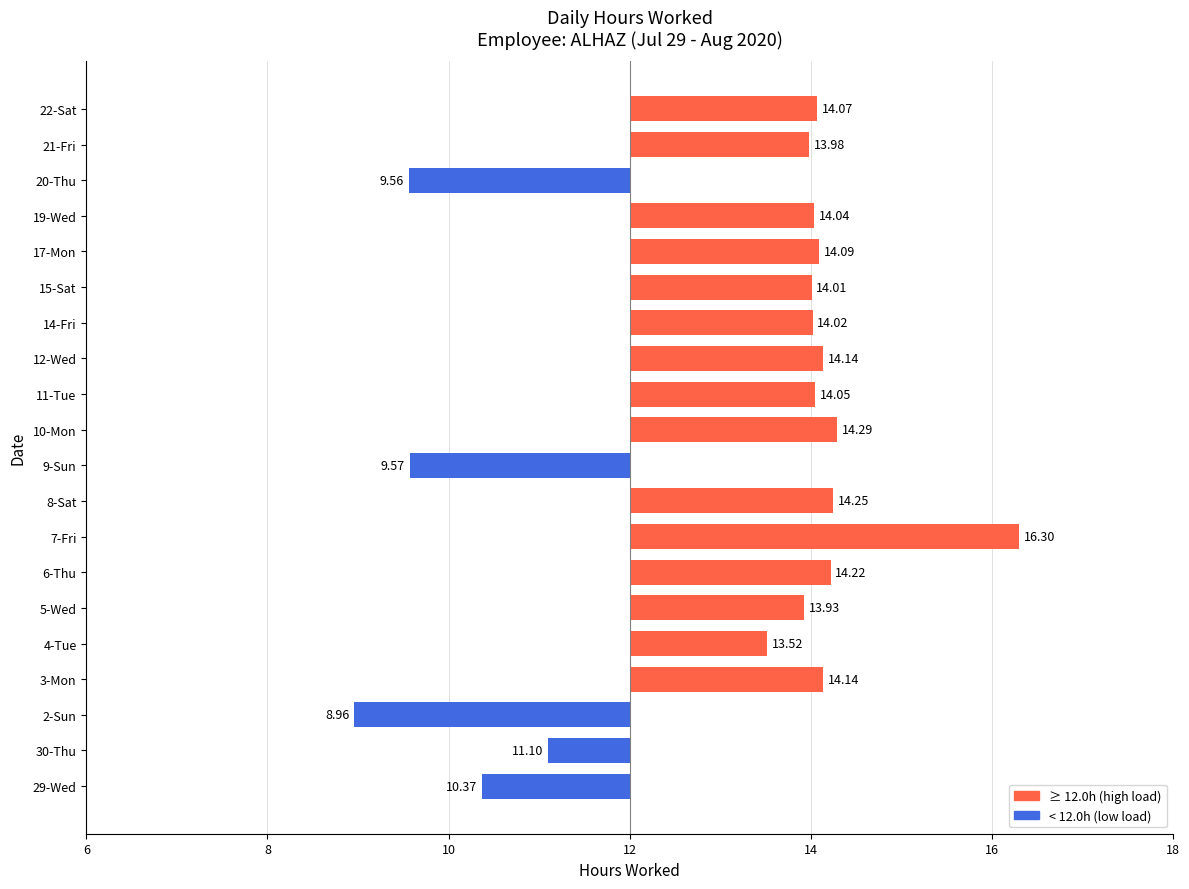

Does the chart contain any negative values?

Yes